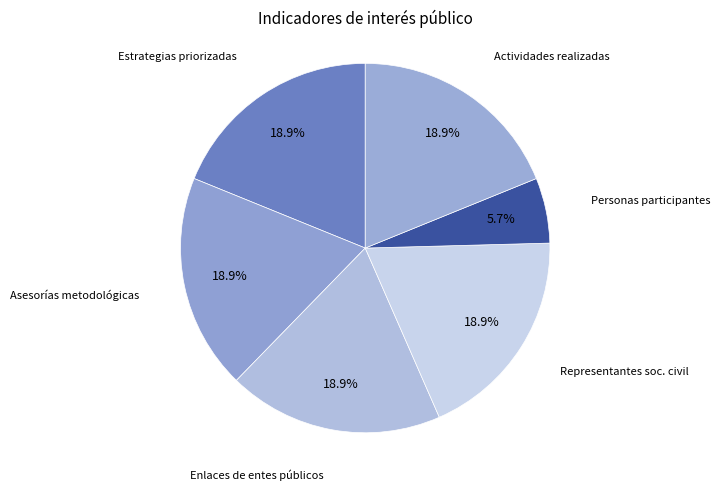

How much of the chart is everything except Actividades realizadas?

81.1%